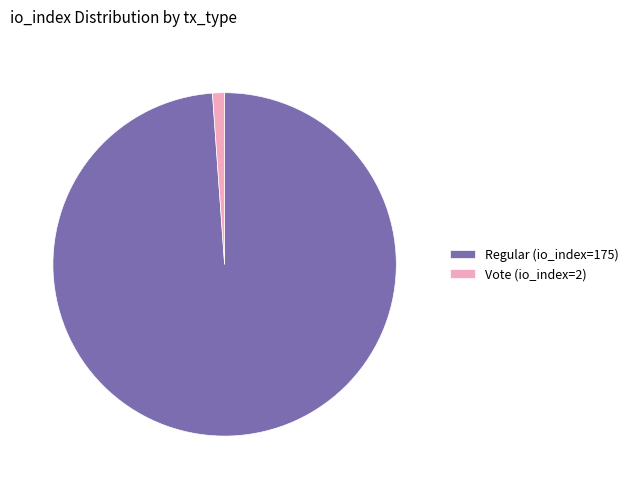

Which slice is the smallest?

Vote (io_index=2)